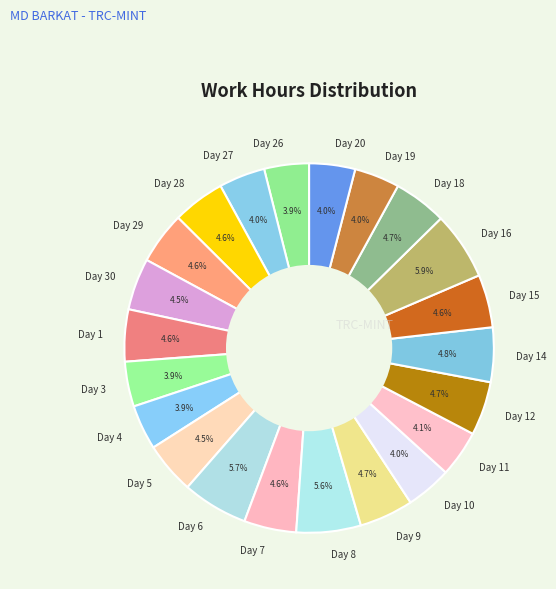

What portion of the pie excludes Day 19?

96.0%